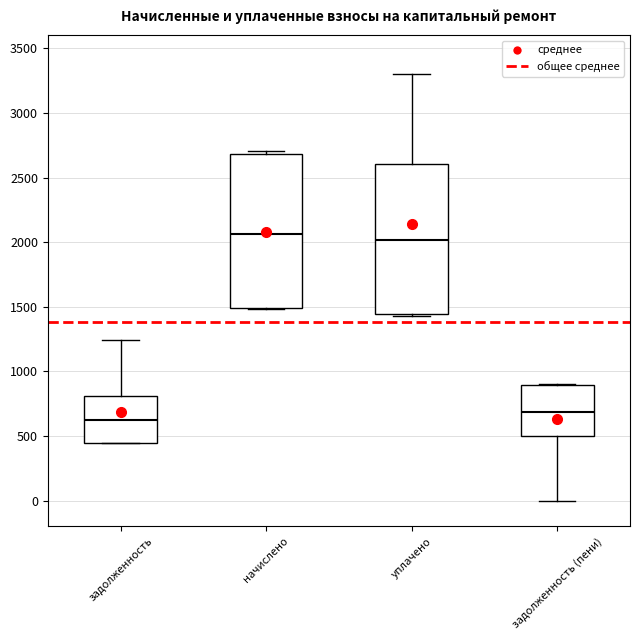

Reading left to right, read every box against the y-axis: the position of its median line, the range the box covers, and the ends of its whiskers. The values are not printed on the chart, so give them approximately, as read against the axis.

задолженность: median 600, box 450 to 800, whiskers 450 to 1250
начислено: median 2050, box 1500 to 2700, whiskers 1500 to 2700 (just above the box's upper edge)
уплачено: median 2000, box 1450 to 2600, whiskers 1450 to 3300
задолженность (пени): median 700, box 500 to 900, whiskers 0 to 900